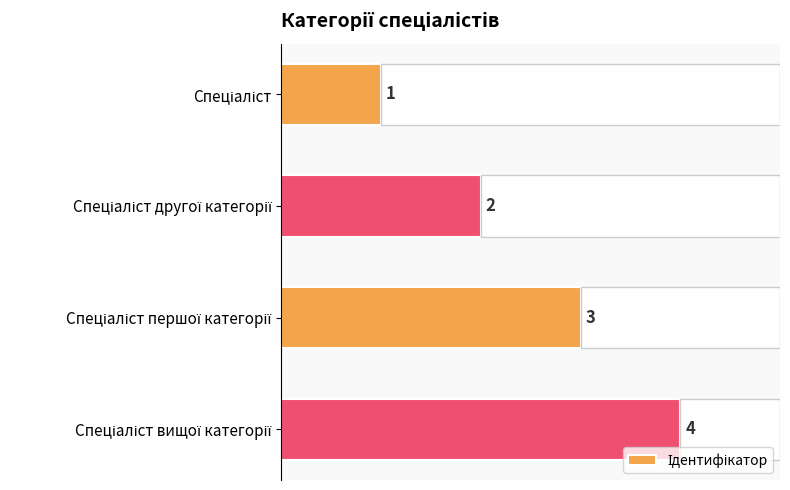

What is the minimum value shown in the chart?

1